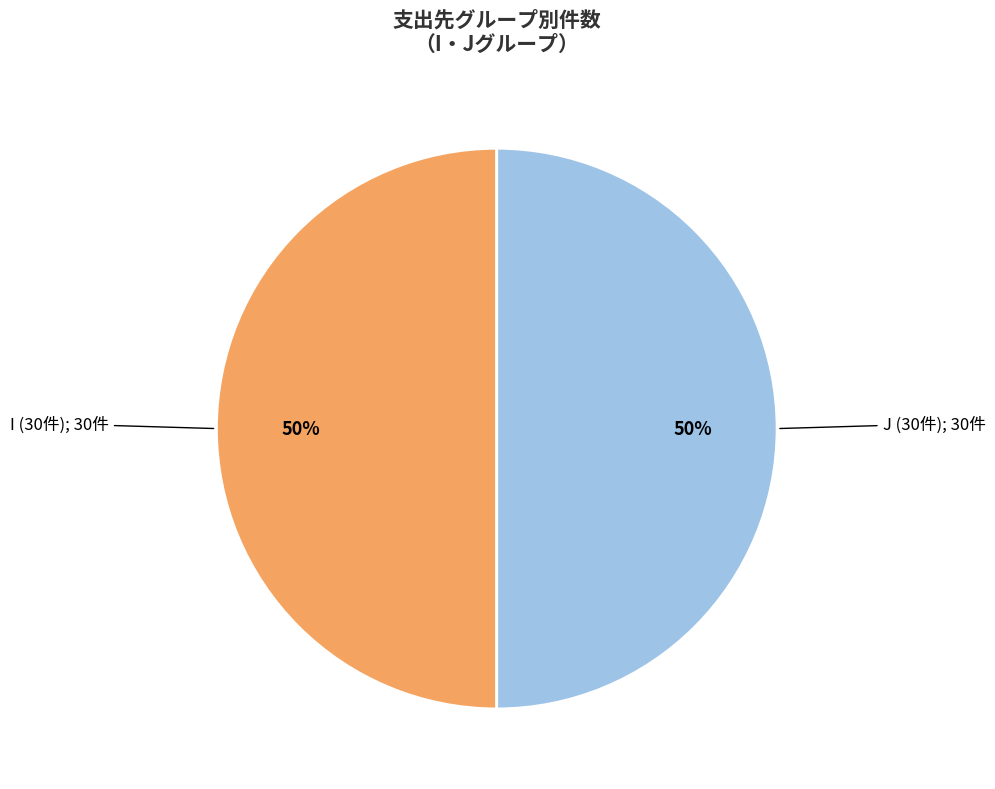

To the nearest percent, what is the average slice percentage?

50%